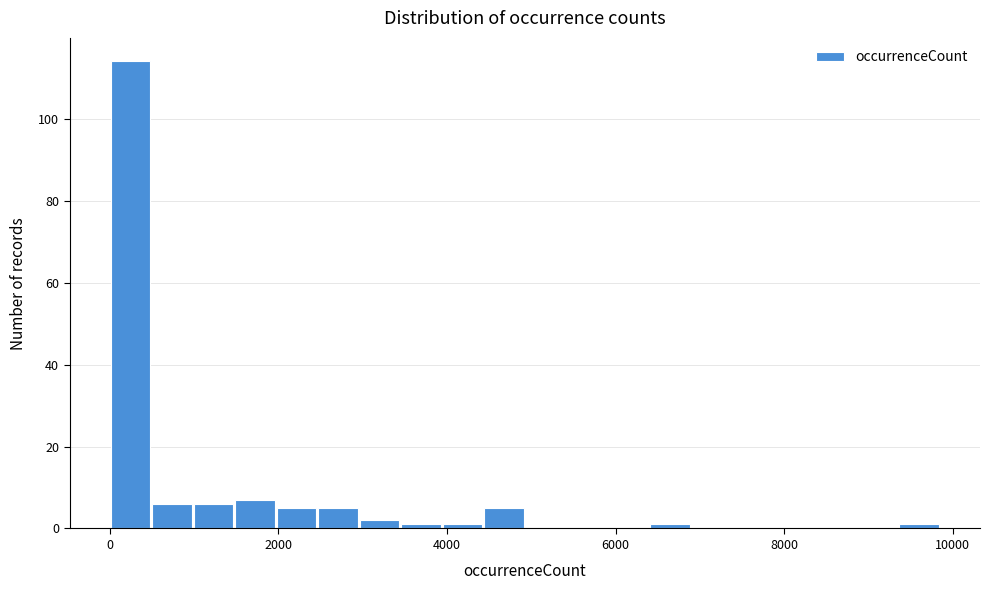

Around what value on the x-axis is the tallest bar? Give the approximate position of its centre, as read against the axis.

200